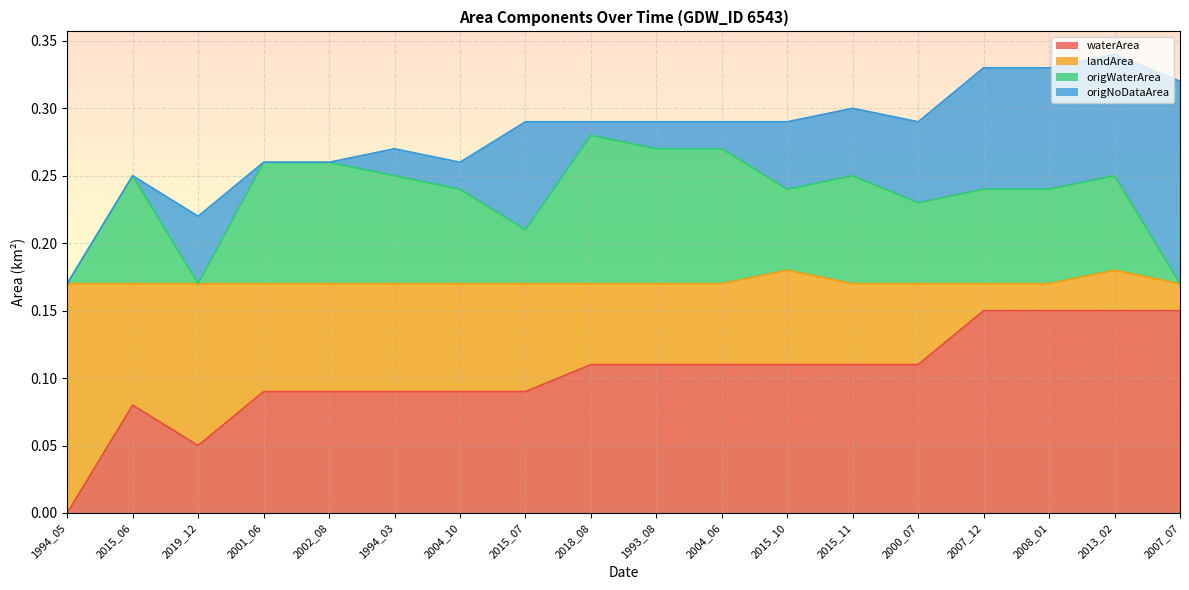

The value of waterArea at 2004_06 is 0.0. True or false?

False